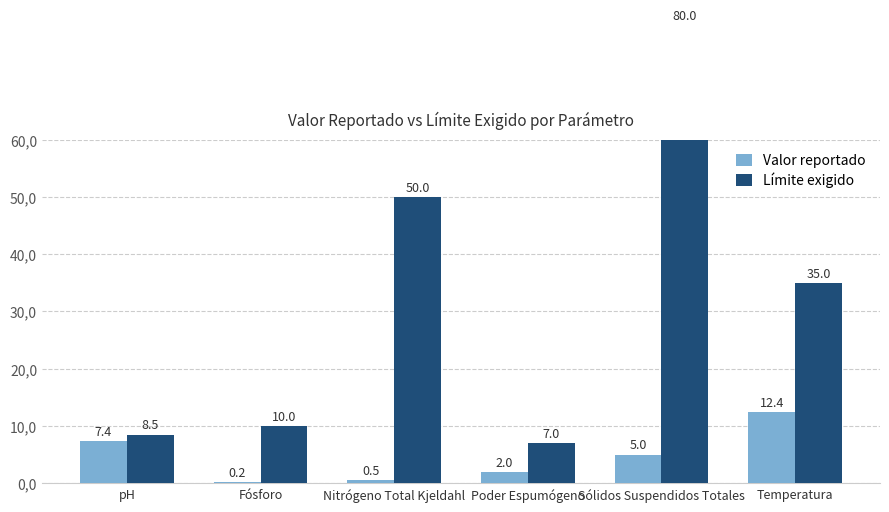

Rank the series at Temperatura from lowest to highest value.

Valor reportado, Límite exigido